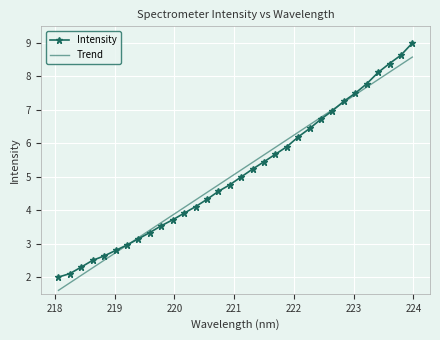

True or false: Intensity and Trend intersect in this chart.

True